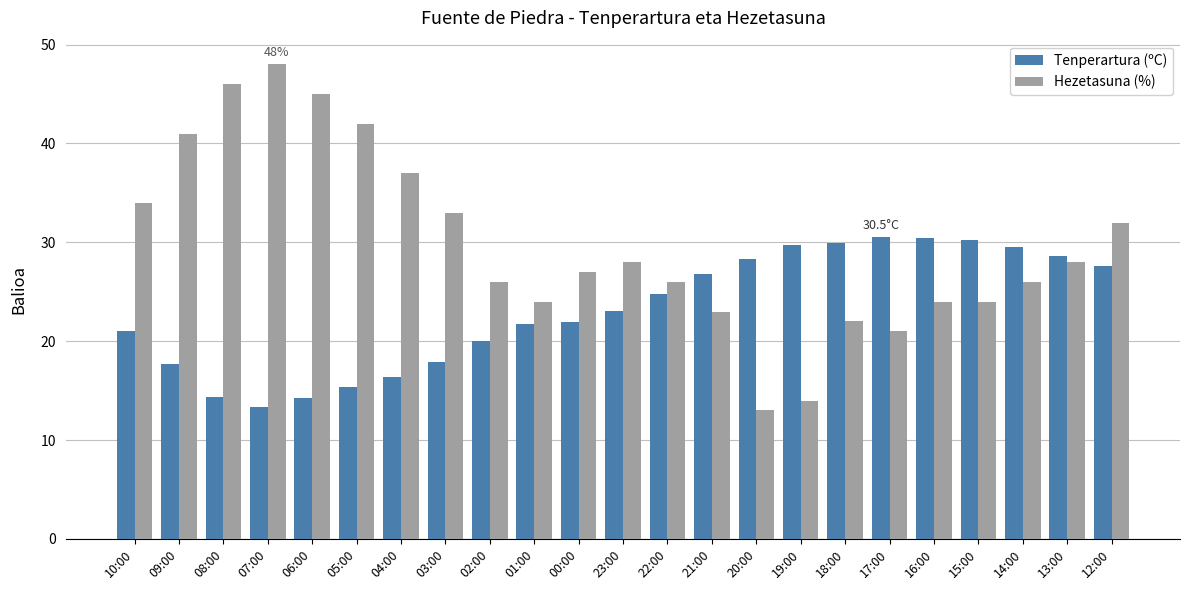

What are all the series names shown in the legend?

Tenperartura (ºC), Hezetasuna (%)